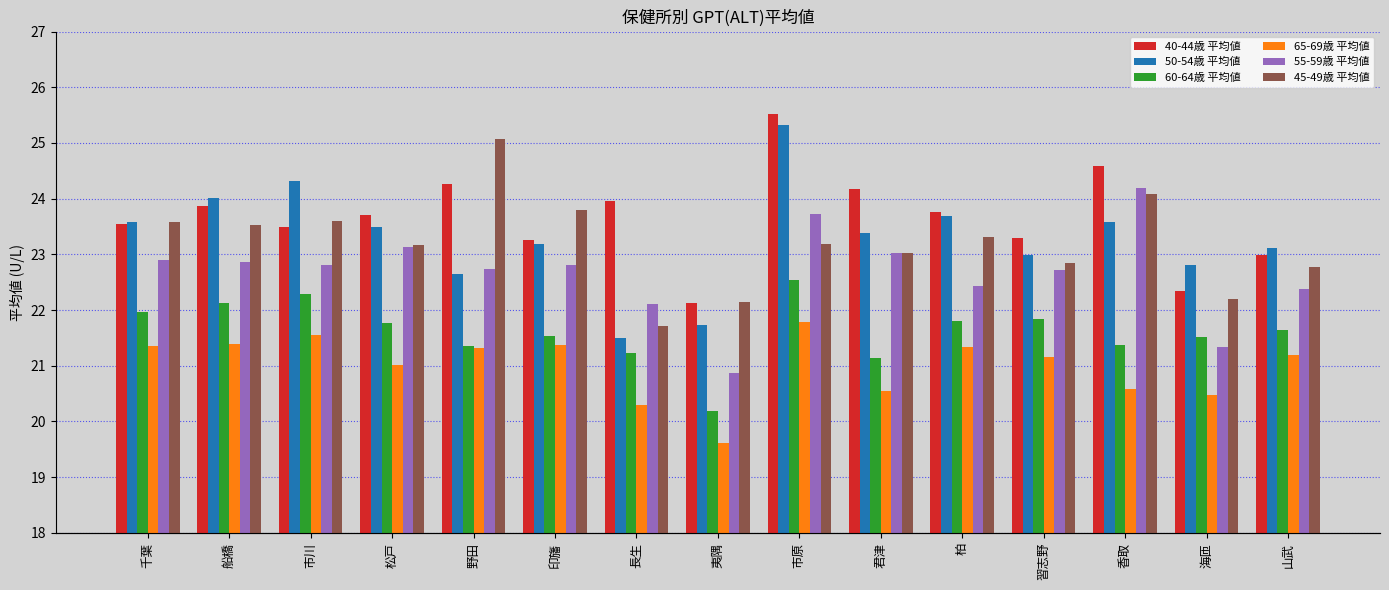

What is the sum of all 55-59歳 平均値 values?

340.0